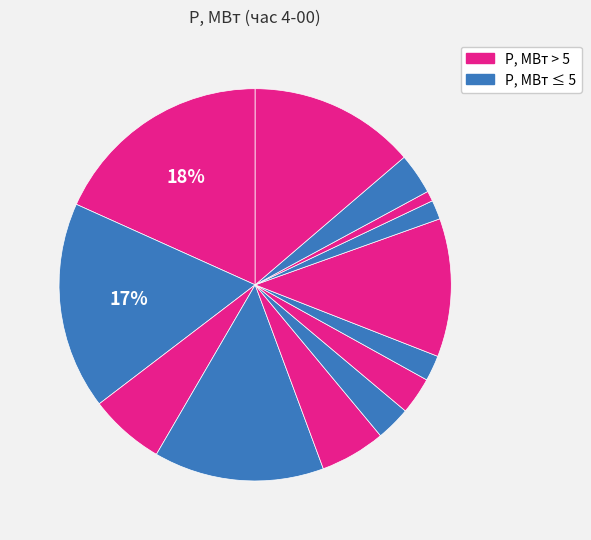

Count the number of slices in the pie.

13